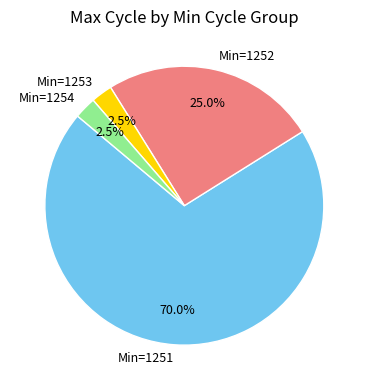

Does any single category account for the majority?

Yes